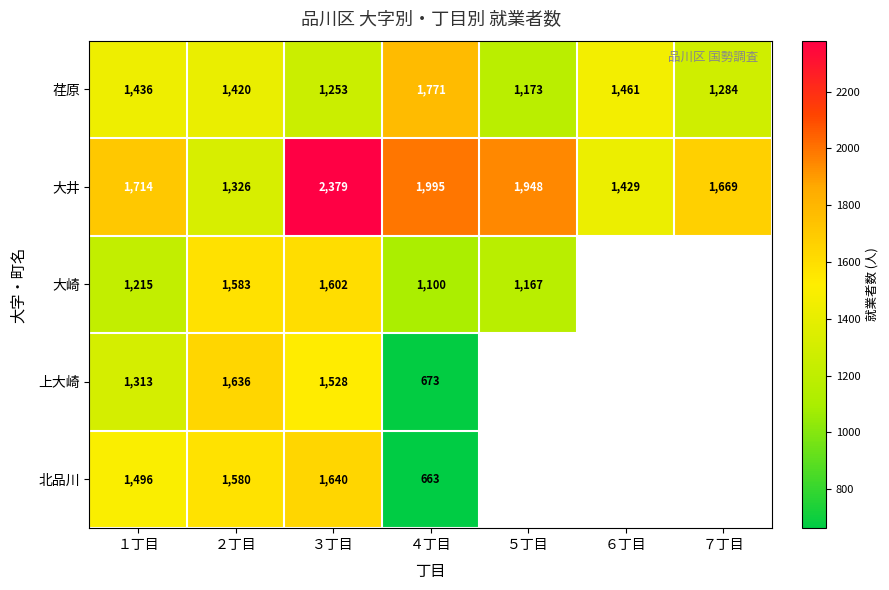

The 大崎 series shows 1961 at ５丁目. True or false?

False